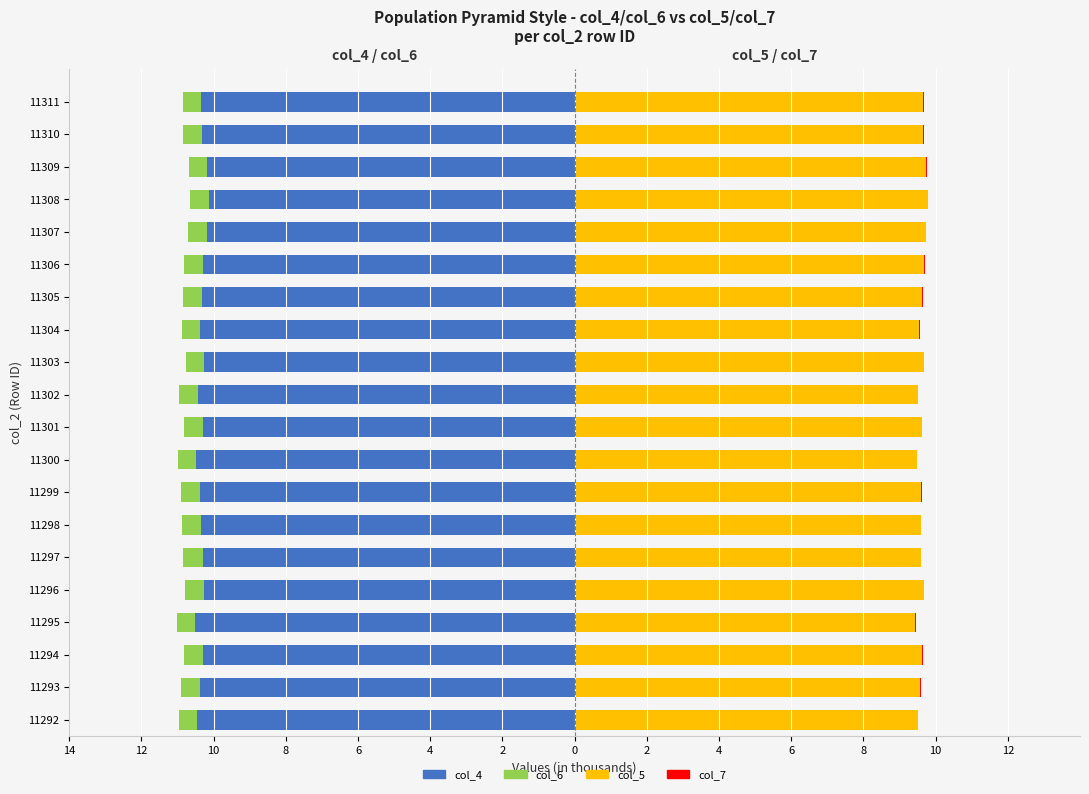

Where is col_4 nearest to the value -10?

11308